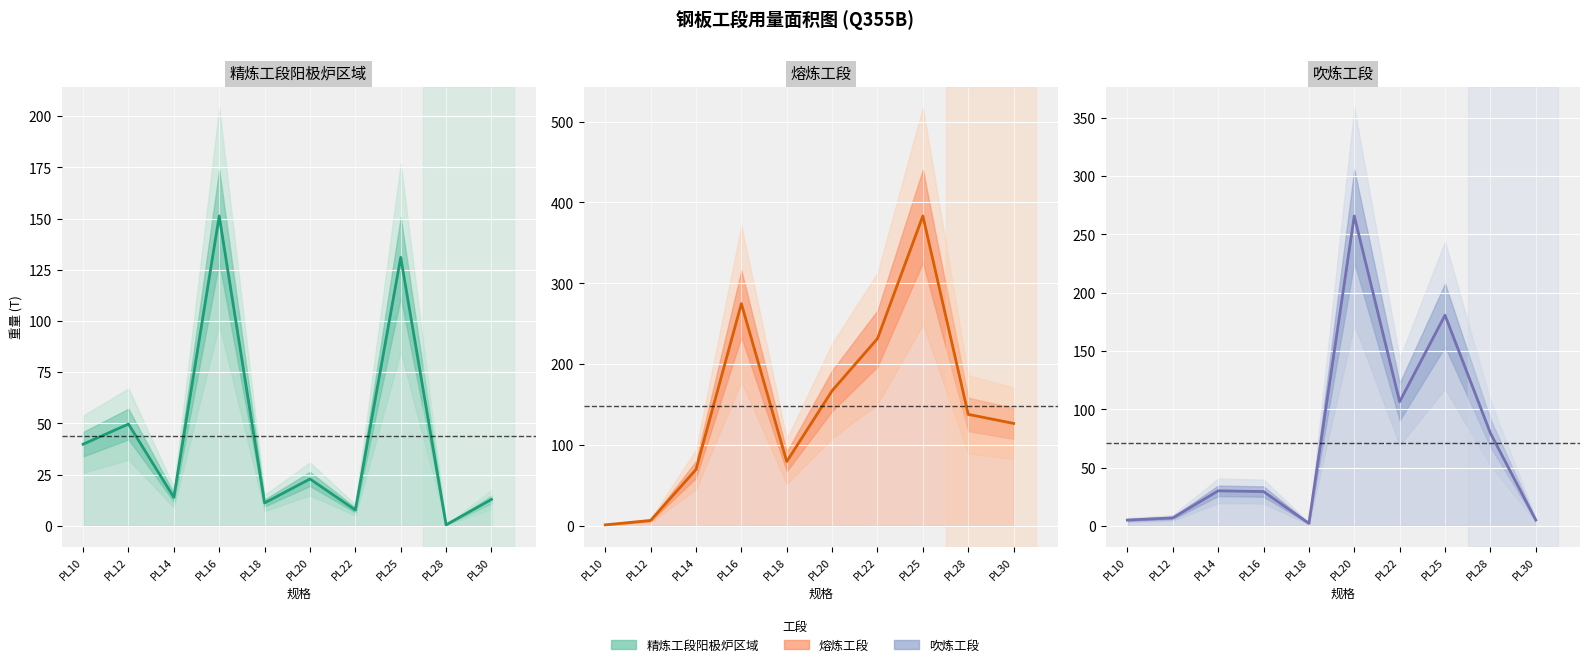

True or false: 吹炼工段 and 熔炼工段 cross at least once.

True